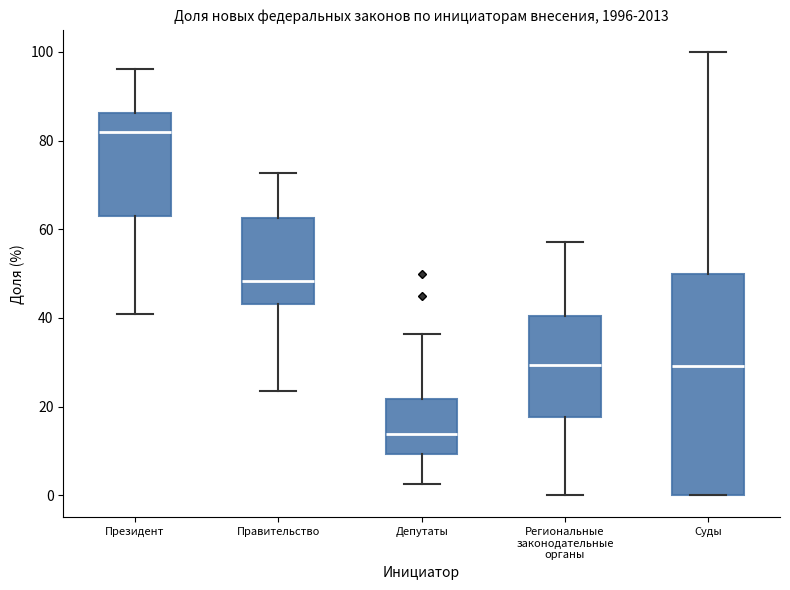

Comparing the boxes themselves (not the whiskers), which one is the tallest?

Суды